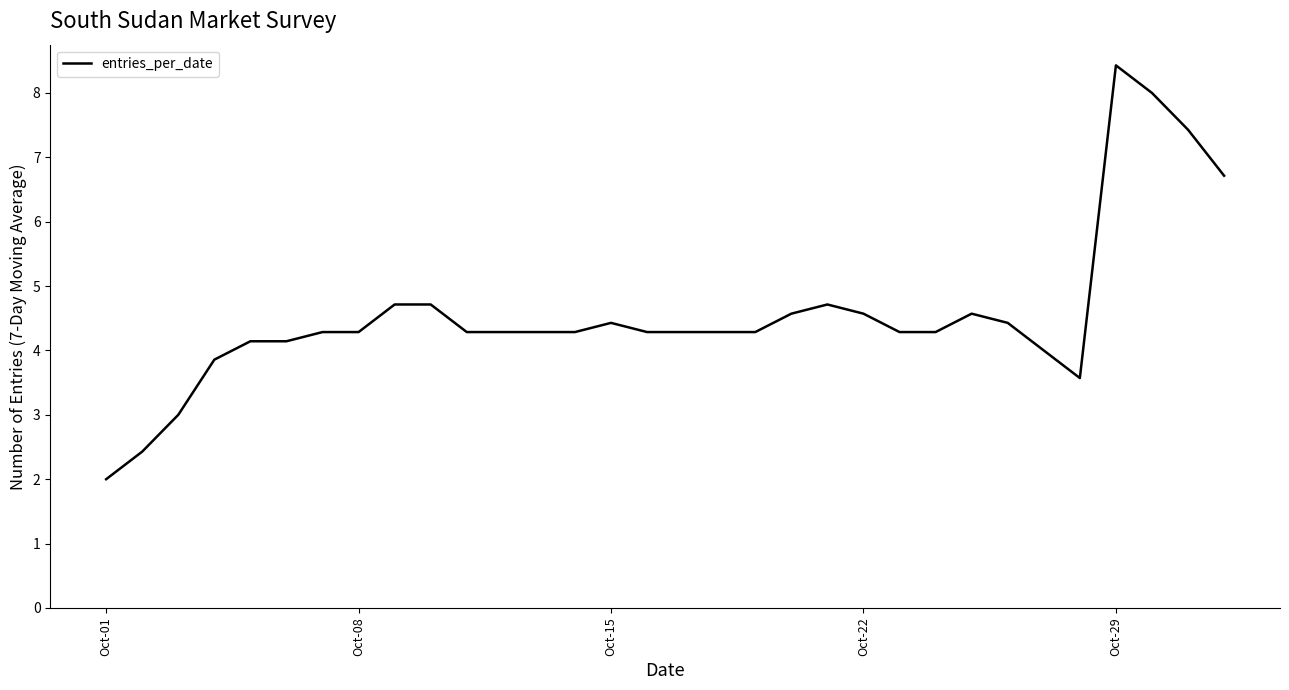

What is the smallest value displayed?

2.0